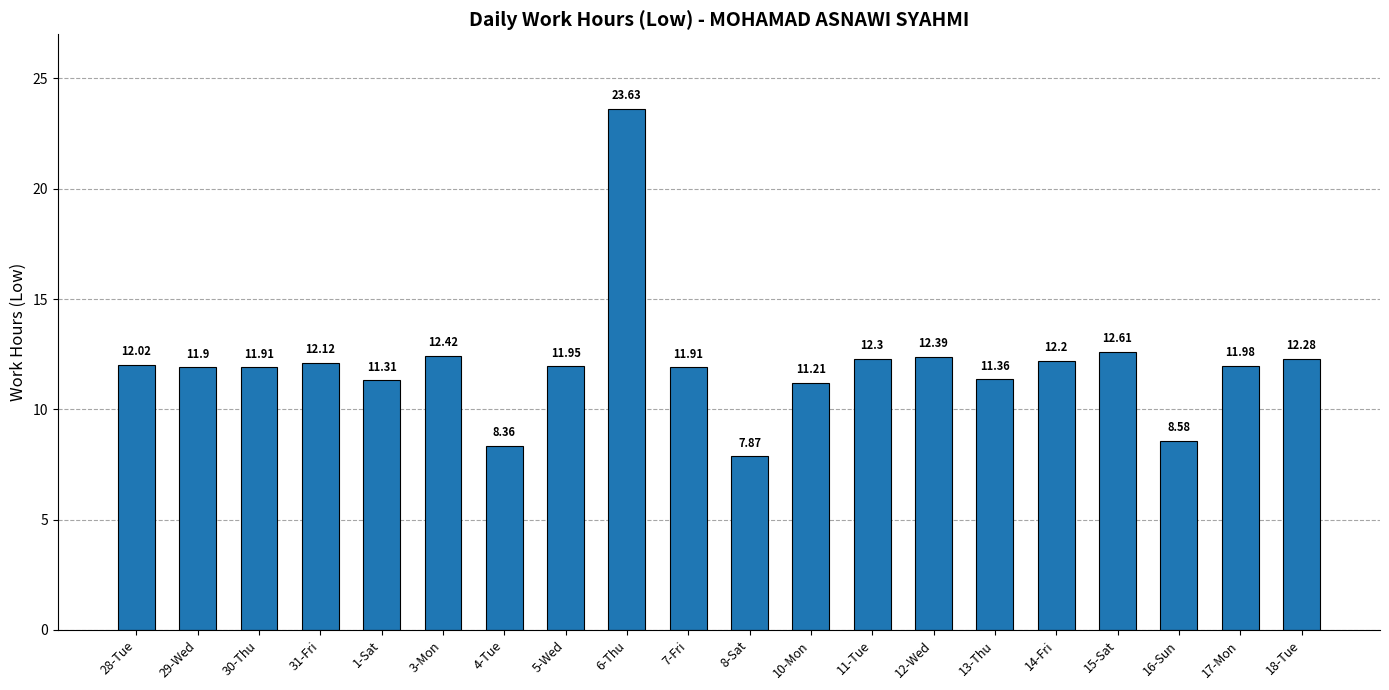

Where is the data nearest to the value 15?

15-Sat